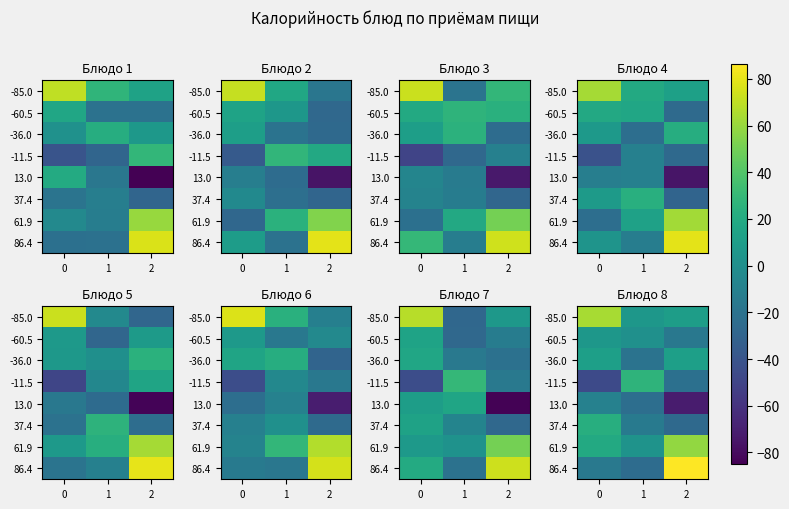

At which category does the chart reach its minimum across all series?

2